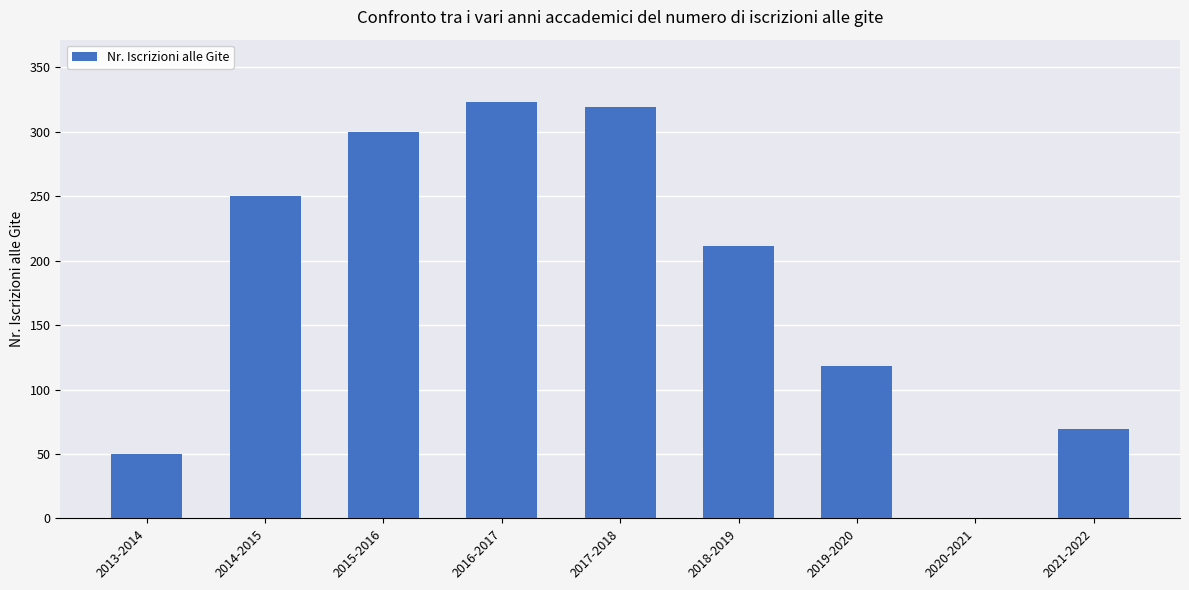

What is the ratio of the value at 2015-2016 to the value at 2016-2017?

0.9